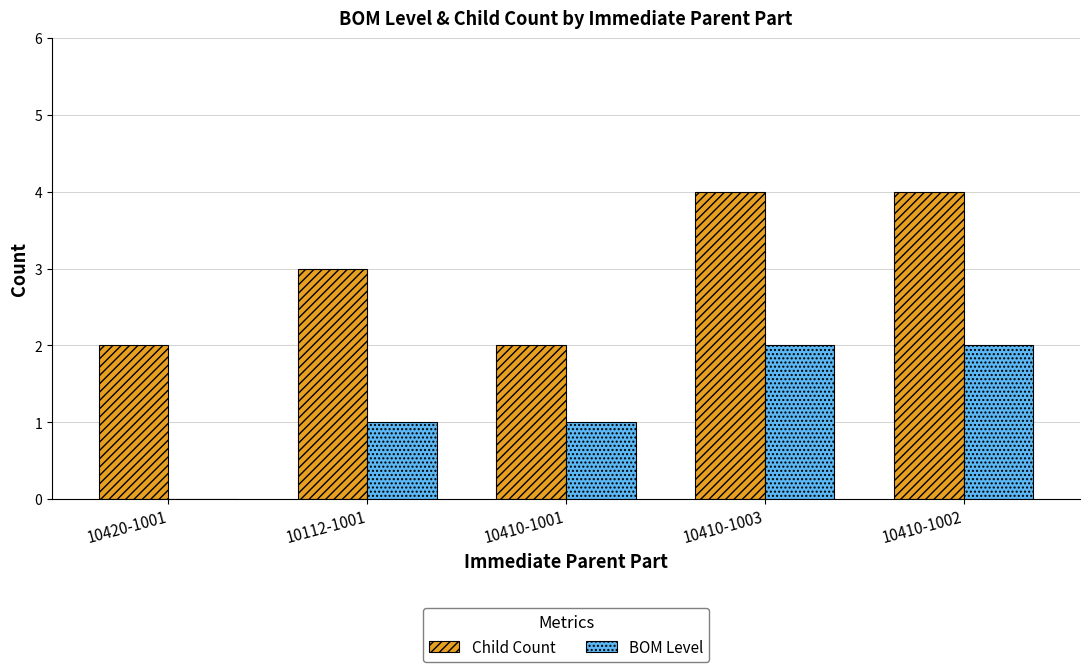

What is the sum of the BOM Level values at 10112-1001 and 10420-1001?

1